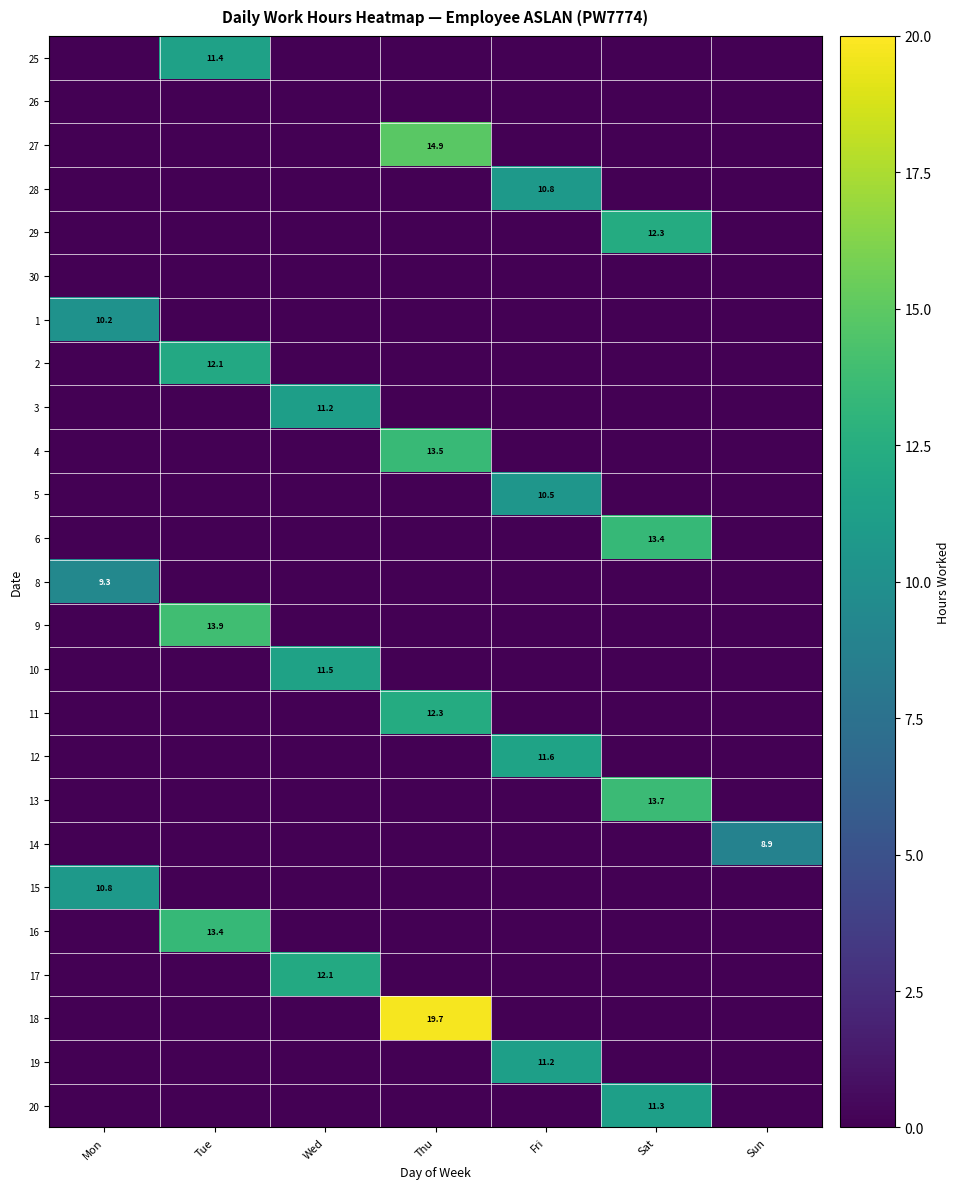

At which label does 16 reach its minimum?

Mon